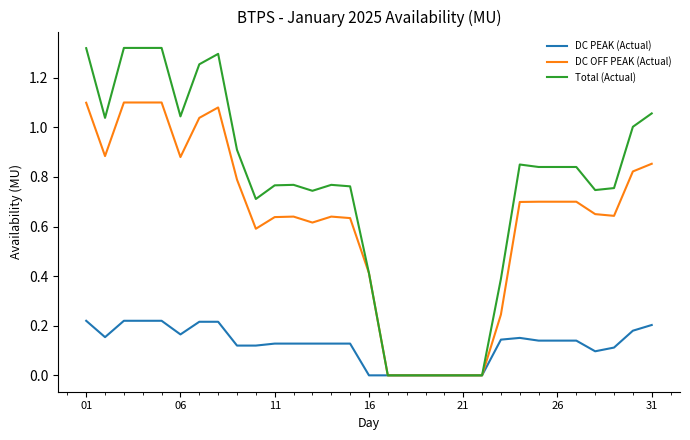

Rank the series by their maximum value, from highest to lowest.

Total (Actual), DC OFF PEAK (Actual), DC PEAK (Actual)